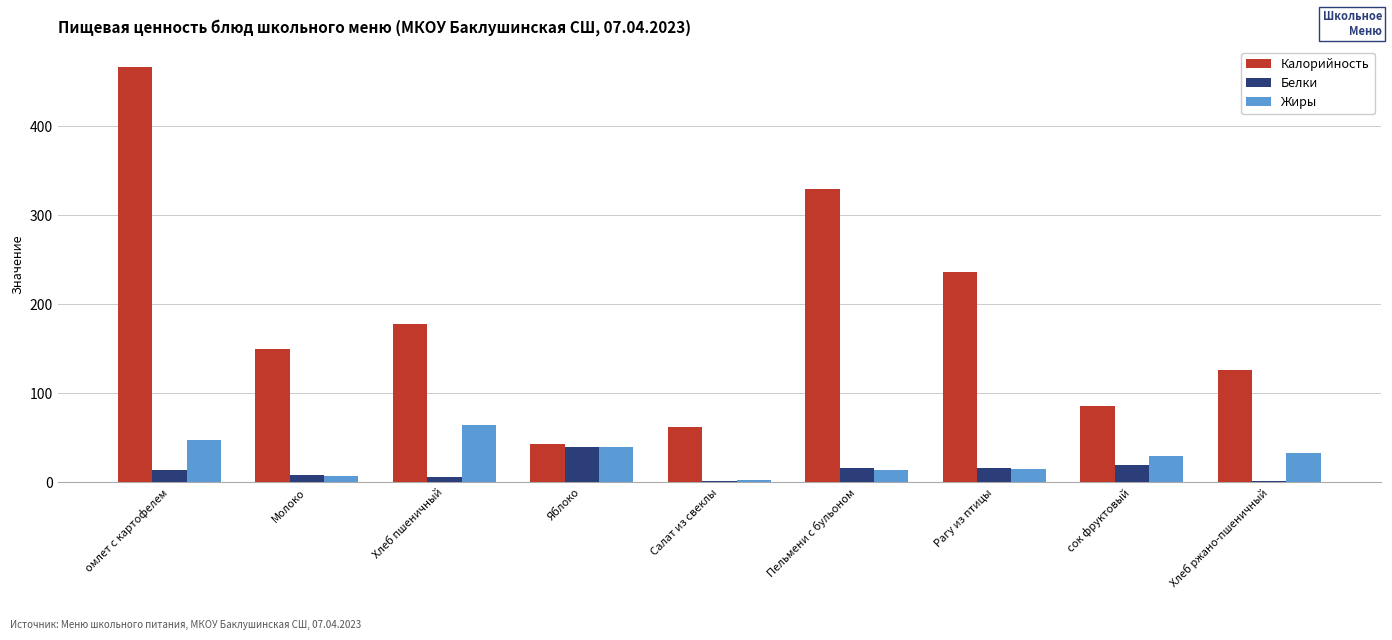

True or false: Калорийность has a value of 39.2 at сок фруктовый.

False